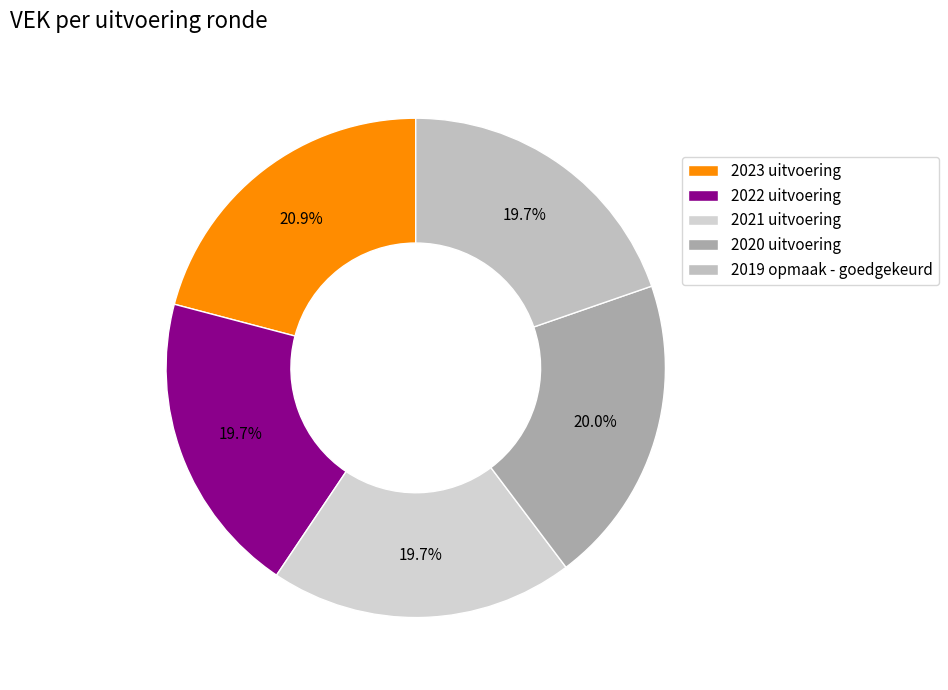

Which has a higher value, 2021 uitvoering or 2020 uitvoering?

2020 uitvoering